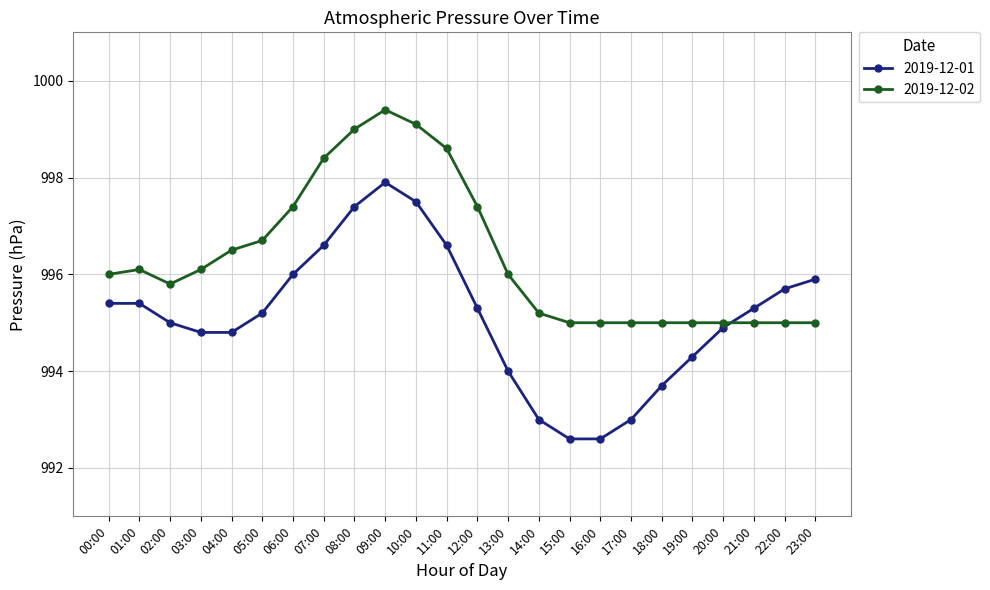

Is it true that 2019-12-01 equals 994.8 at 03:00?

True